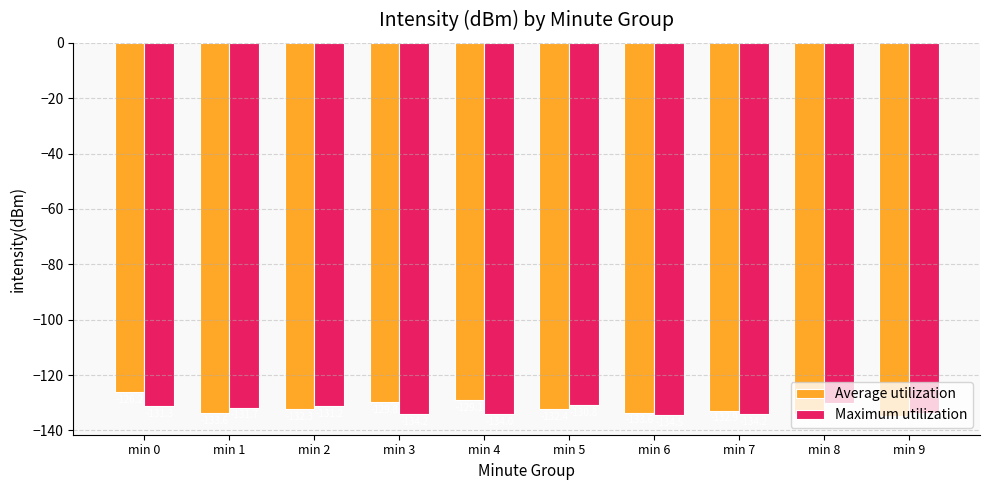

Where is Average utilization nearest to the value -130?

min 3